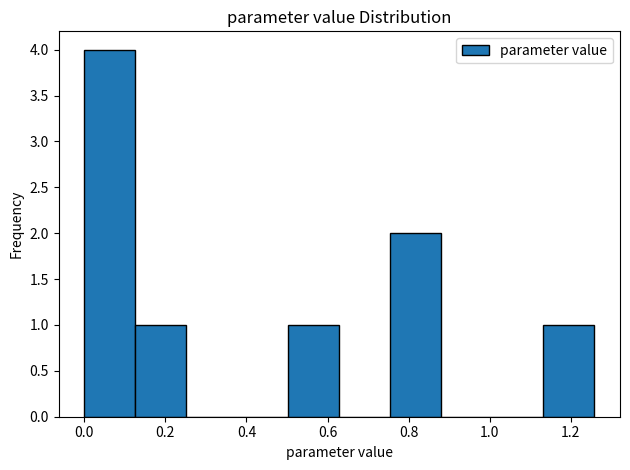

Which range on the x-axis has the tallest bar?

0.00 to 0.12